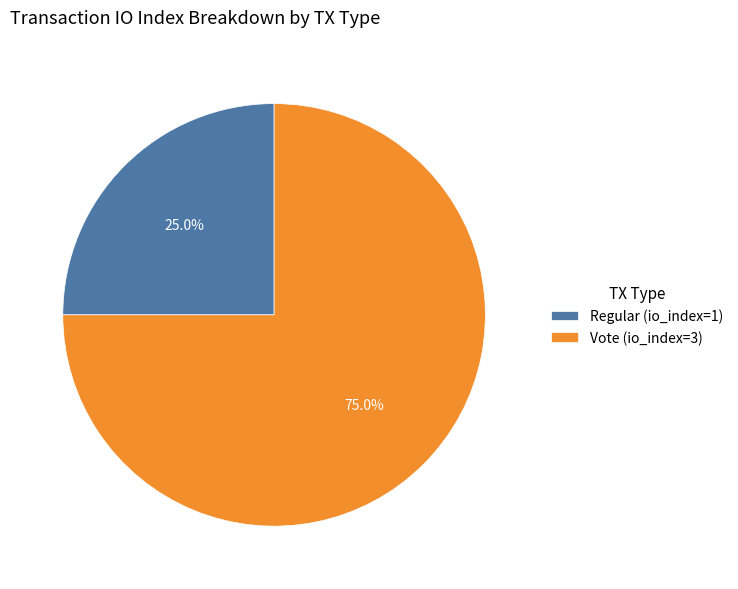

Rank the categories by value from lowest to highest.

Regular, Vote